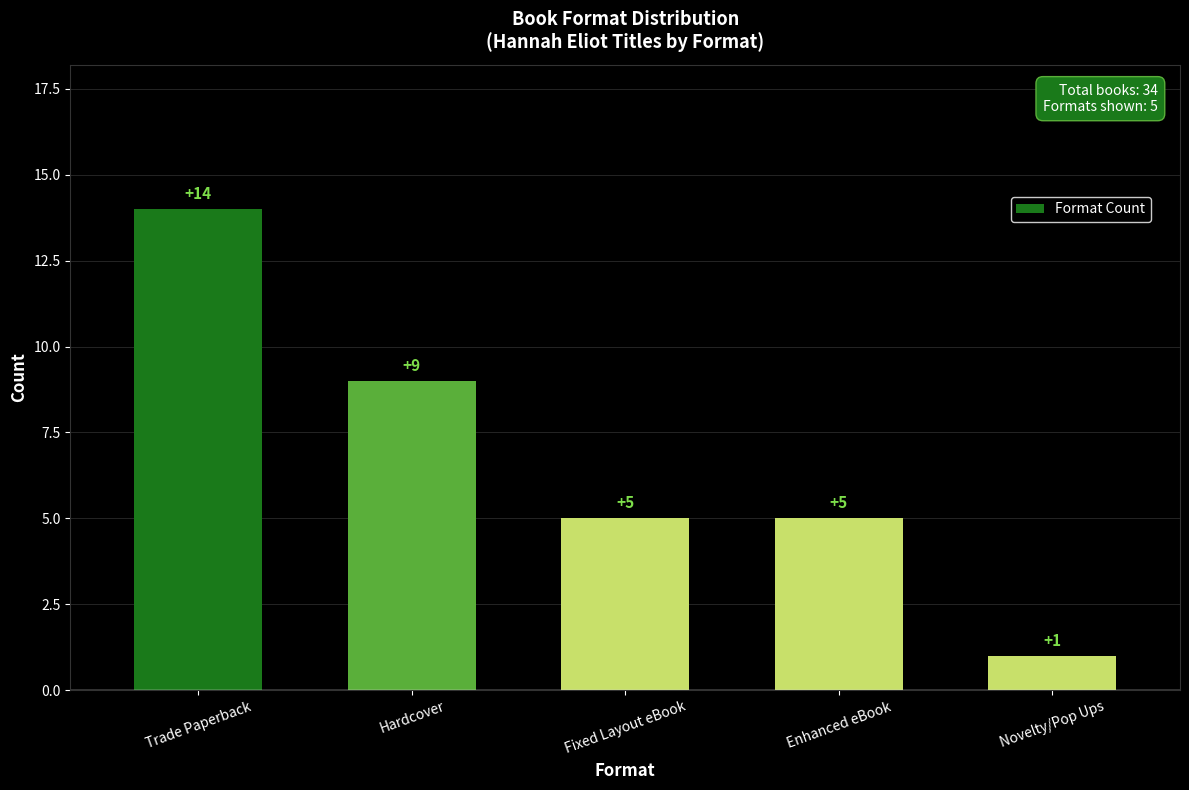

What is the ratio of the value at Hardcover to the value at Enhanced eBook?

1.8